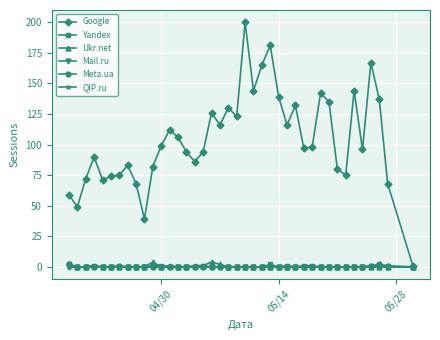

Which series has the widest spread of values?

Google